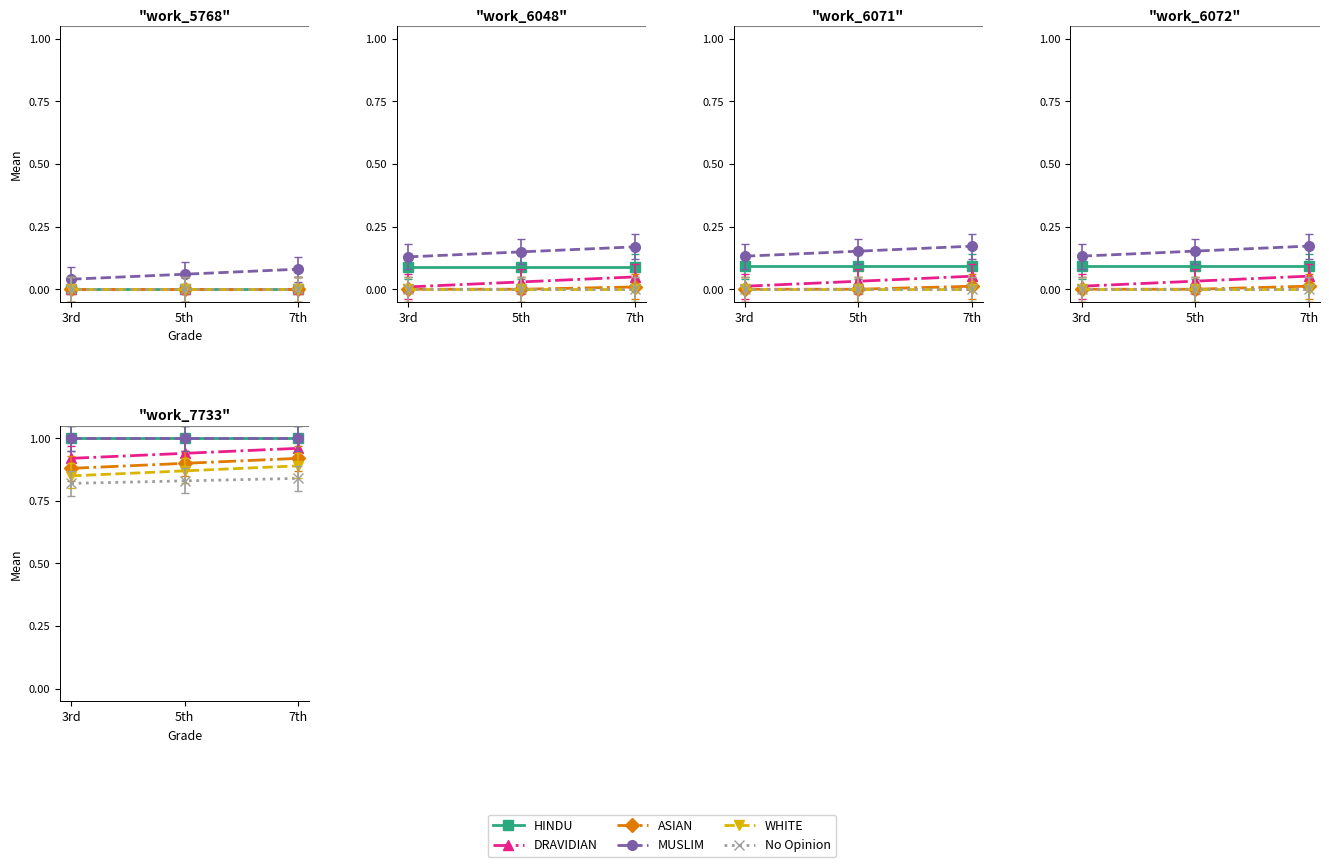

What is the difference between the highest and lowest values at 7th?

0.2